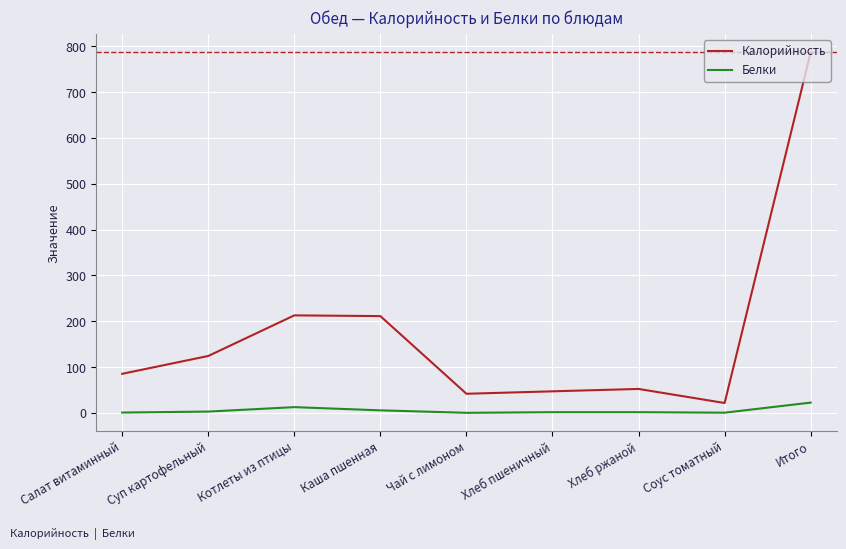

The Белки series shows 22.4 at Итого. True or false?

True